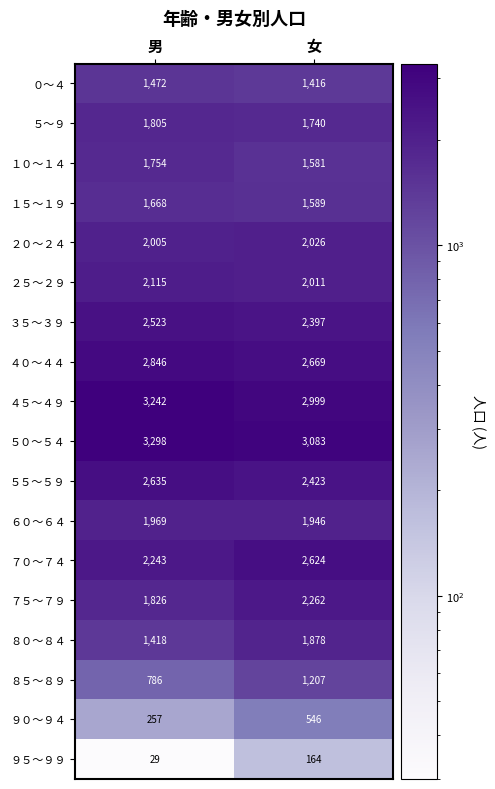

At which label is ５～９ closest to 1772?

女